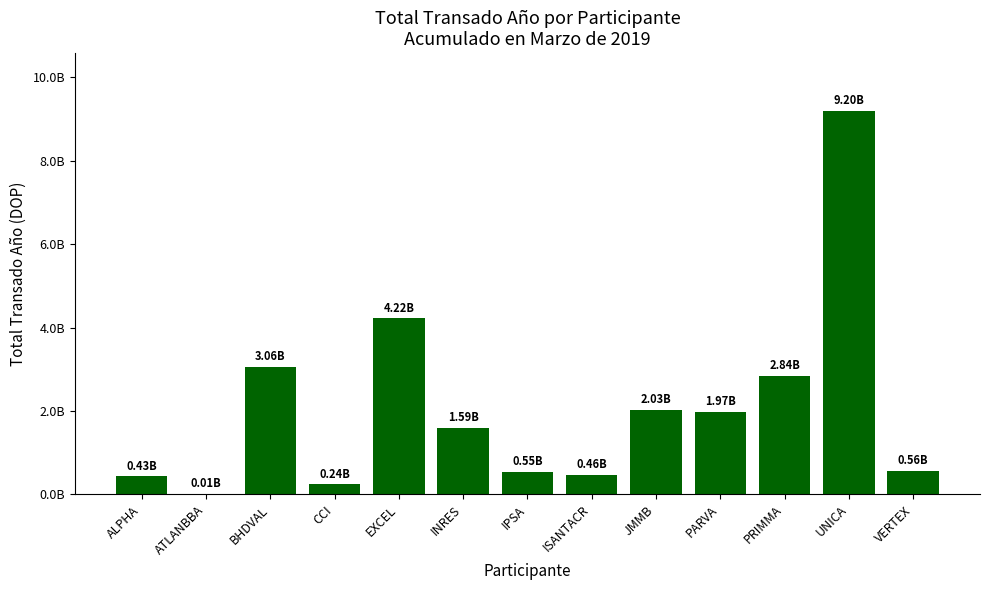

Reading left to right, what are all the values shown in this chart?

427585195.5	9506150.4	3055855362.4	237110828.1	4217197129.3	1585066010.5	545372839.3	458307337.2	2031072435.5	1966703411.4	2836296330.9	9201543205.8	556732264.1